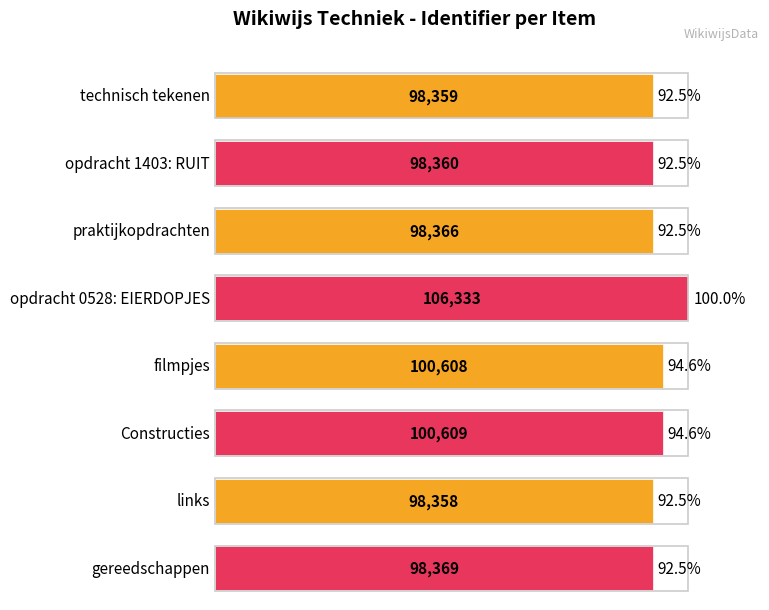

Reading left to right, list all the values displayed in this chart.

98359	98360	98366	106333	100608	100609	98358	98369